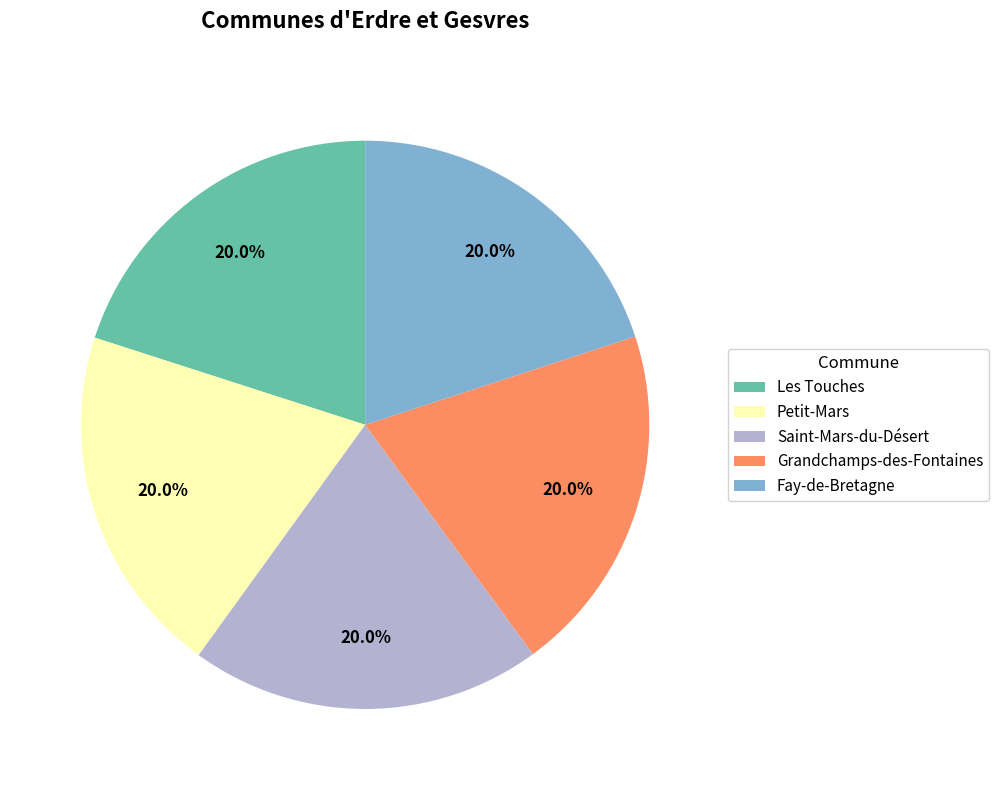

What is the total percentage of Petit-Mars and Fay-de-Bretagne?

40.0%